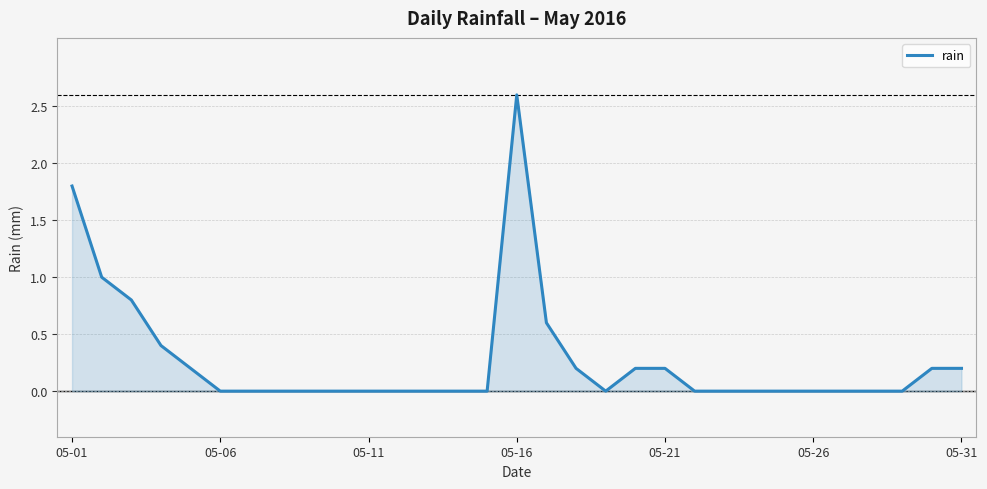

What is the maximum value shown in the chart?

2.6